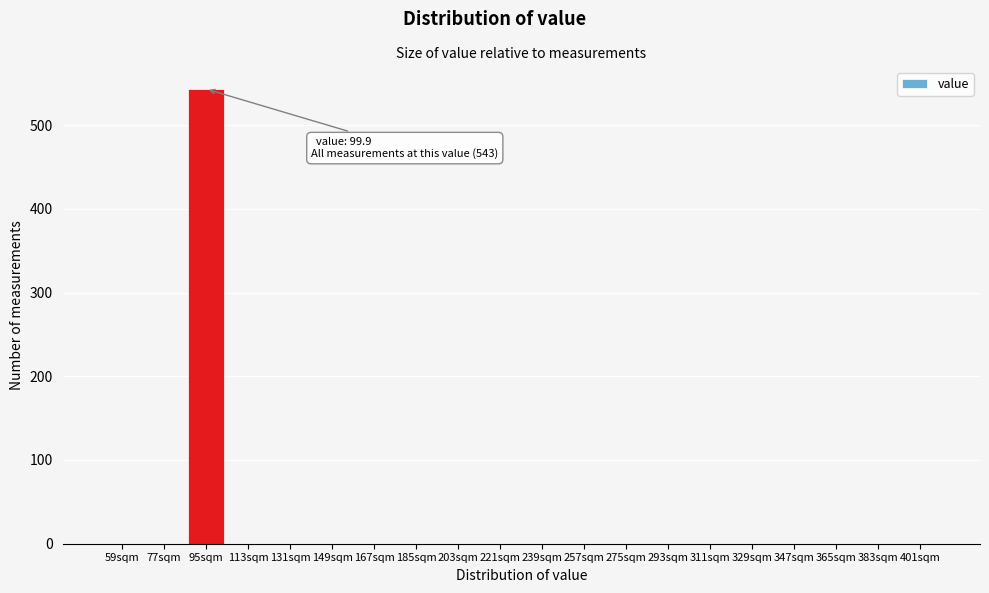

Reading left to right, list all the values displayed in this chart.

59sqm=0	77sqm=0	95sqm=543	113sqm=0	131sqm=0	149sqm=0	167sqm=0	185sqm=0	203sqm=0	221sqm=0	239sqm=0	257sqm=0	275sqm=0	293sqm=0	311sqm=0	329sqm=0	347sqm=0	365sqm=0	383sqm=0	401sqm=0